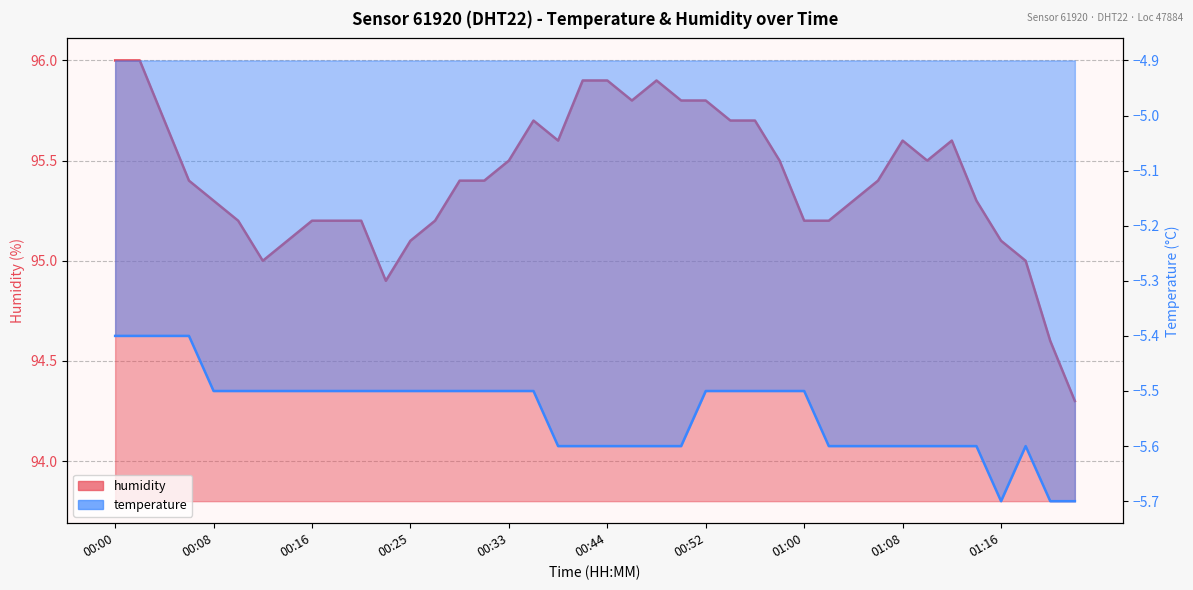

What is the label of the 21st point from the left?

00:44